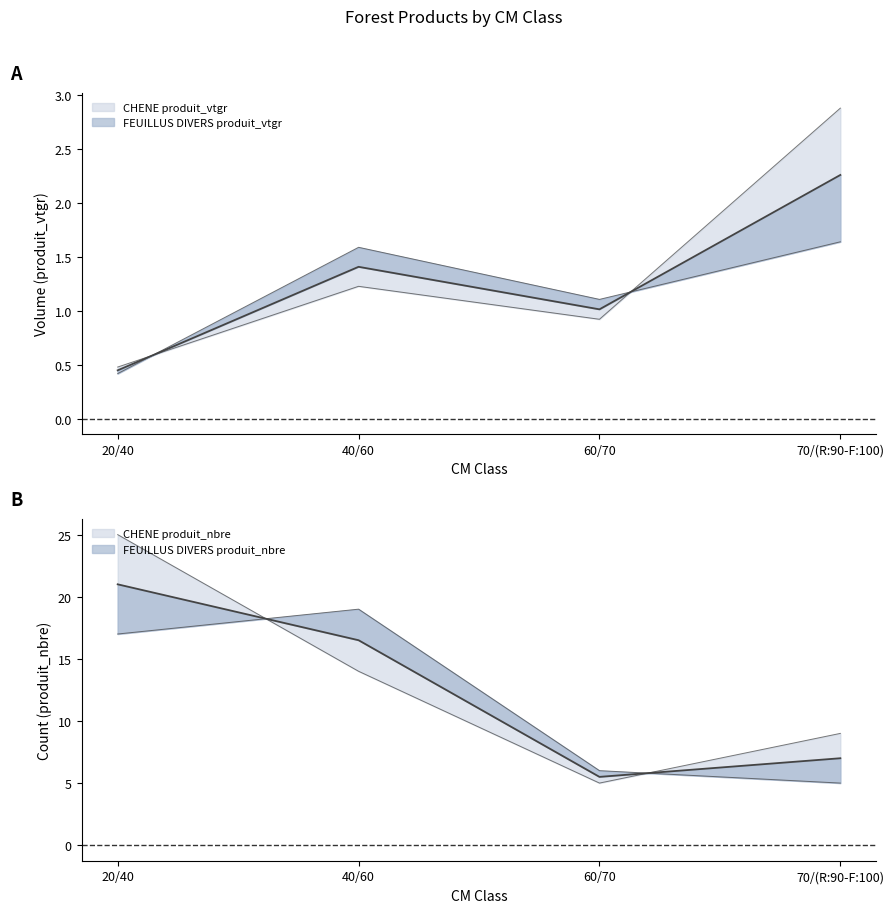

What are all the series names shown in the legend?

CHENE produit_vtgr, FEUILLUS DIVERS produit_vtgr, CHENE produit_nbre, FEUILLUS DIVERS produit_nbre